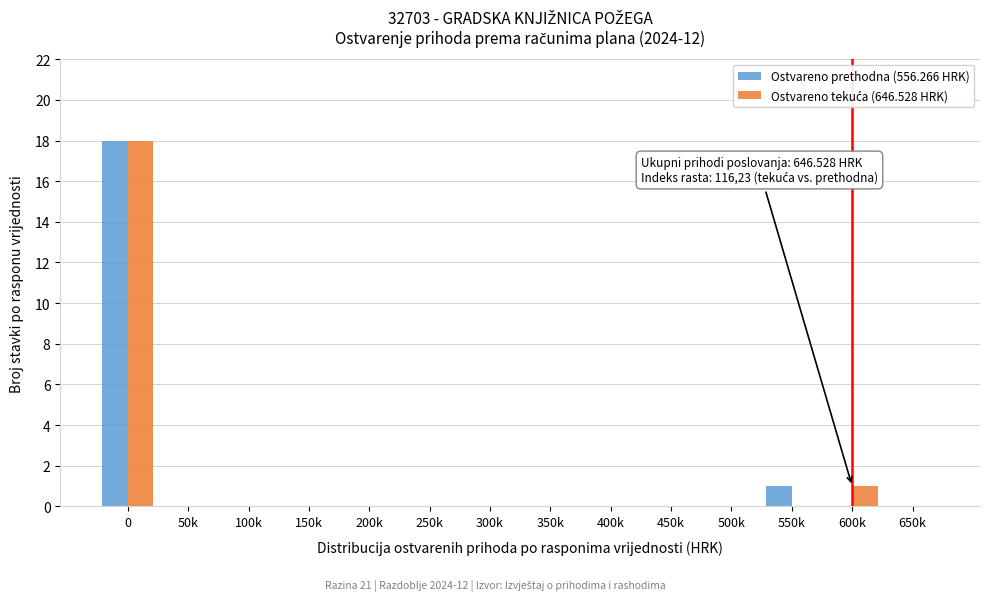

What is the greatest value displayed?

18